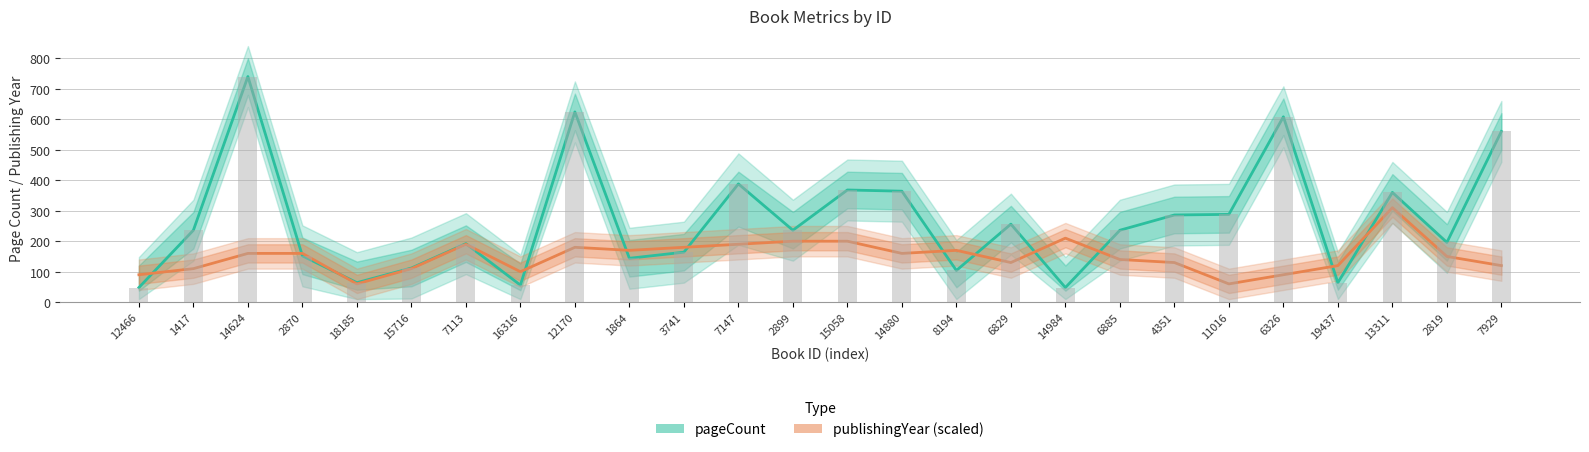

What is the minimum value shown in the chart?

48